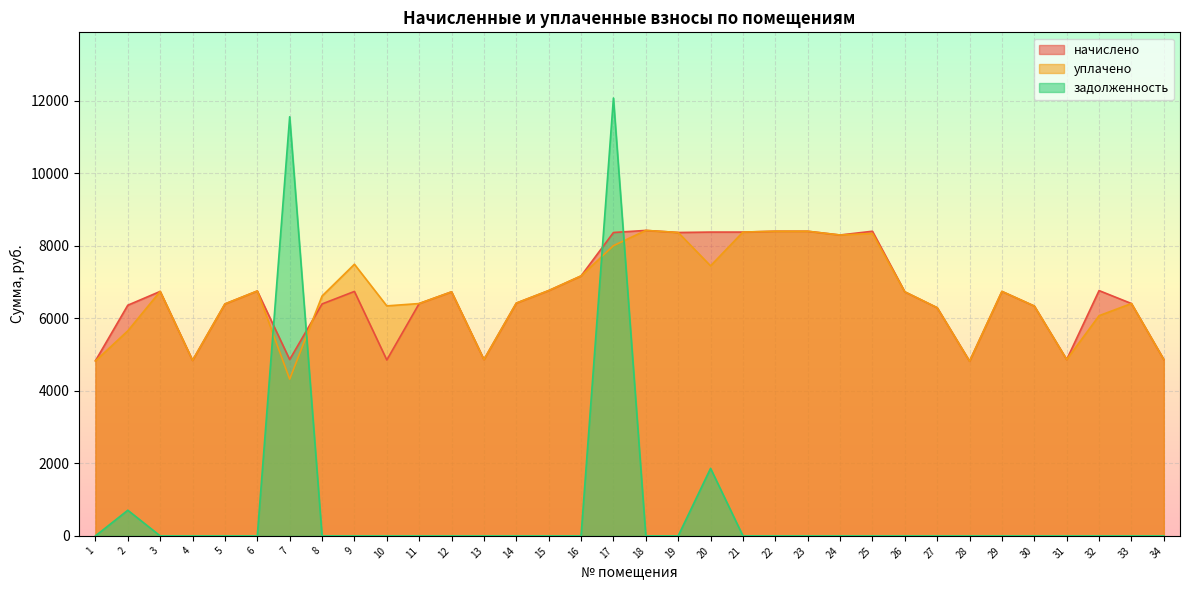

At which category does уплачено reach its first local peak?

3